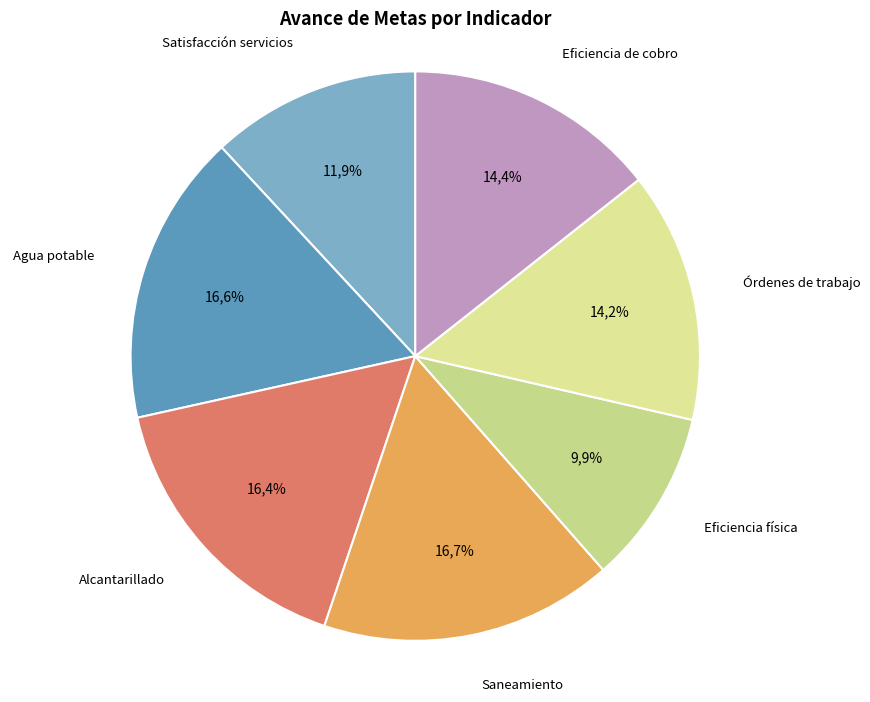

Does any single category account for the majority?

No